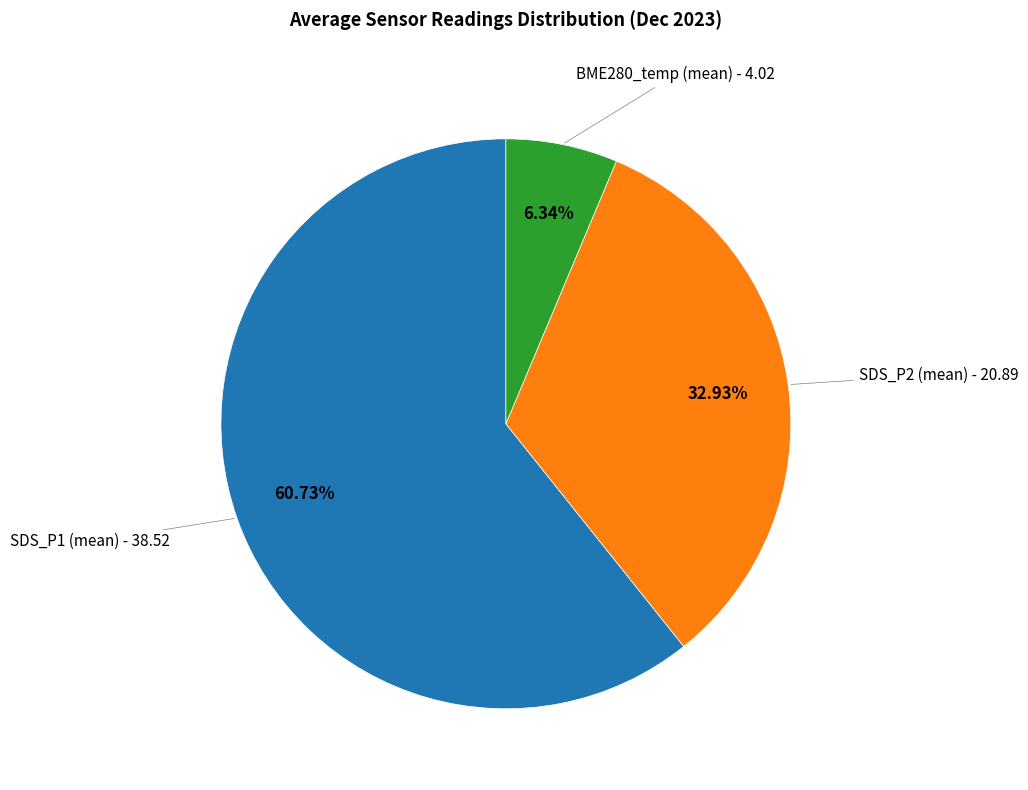

How many slices are in this pie chart?

3